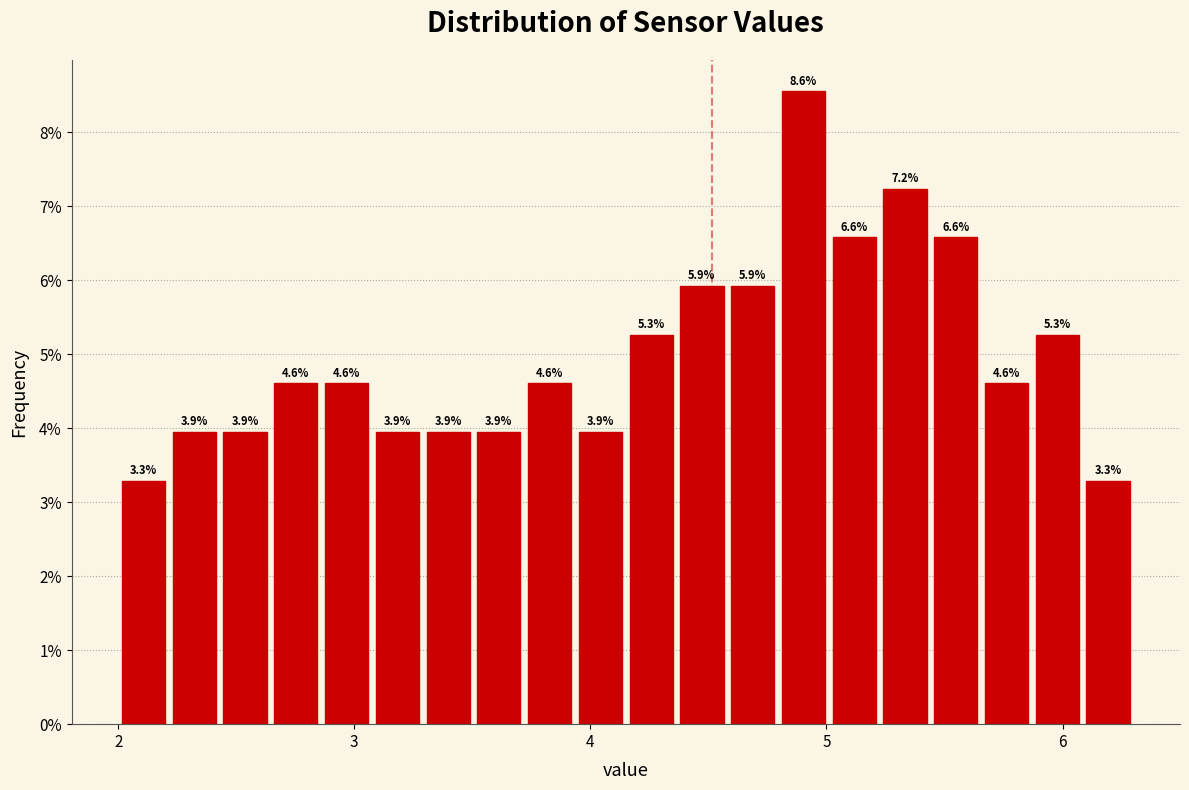

Read against the x-axis, roughly where is the centre of the tallest bar?

4.9